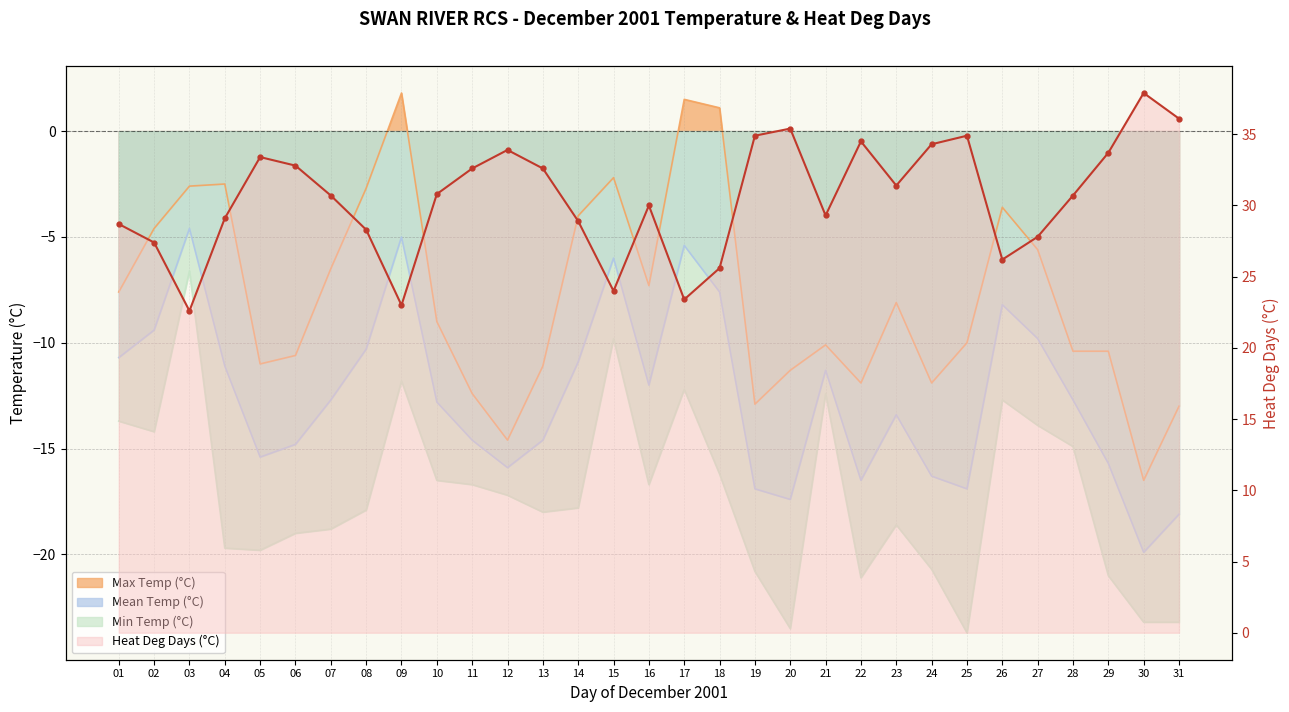

How many positive values does the Max Temp (°C) series have?

3